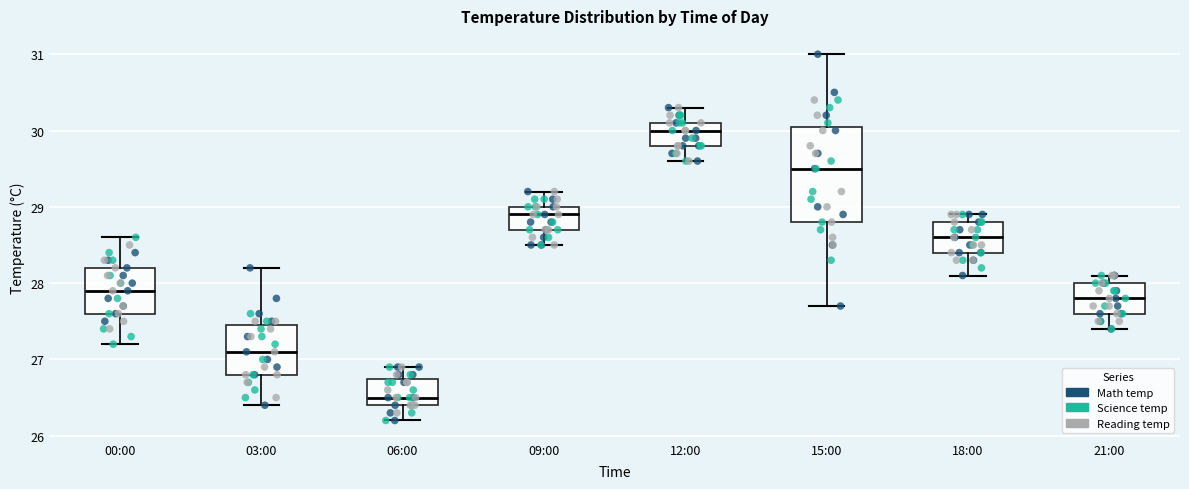

Which box's median line is the lowest?

06:00